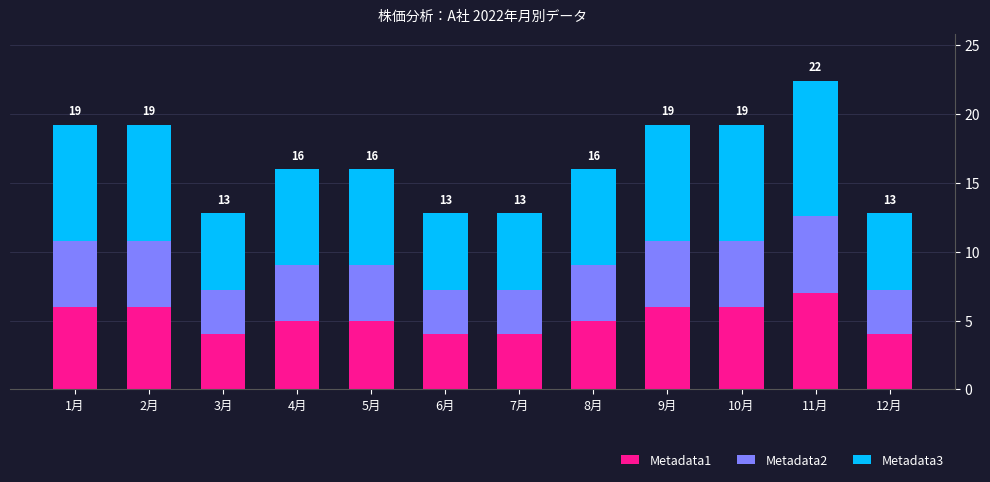

What is the minimum value for Metadata1?

4.0